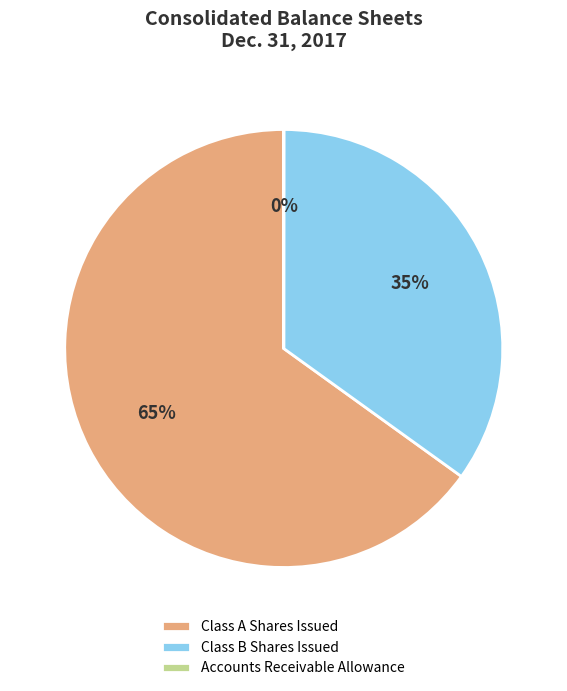

What is the ratio of the value at Class A Shares Issued to the value at Class B Shares Issued?

1.9